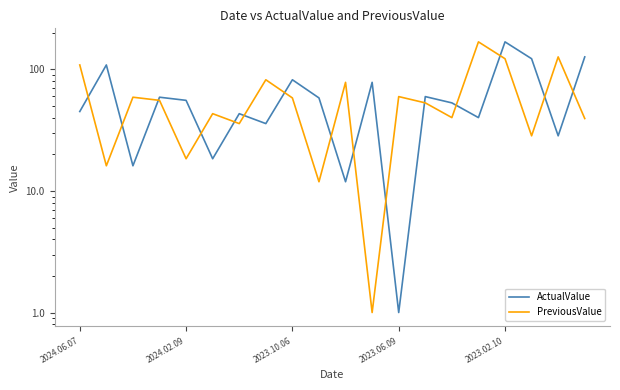

How many interior local peaks does the PreviousValue series have?

7